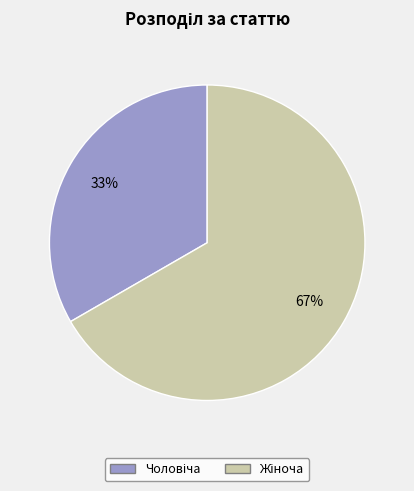

Is there a majority slice in this chart?

Yes